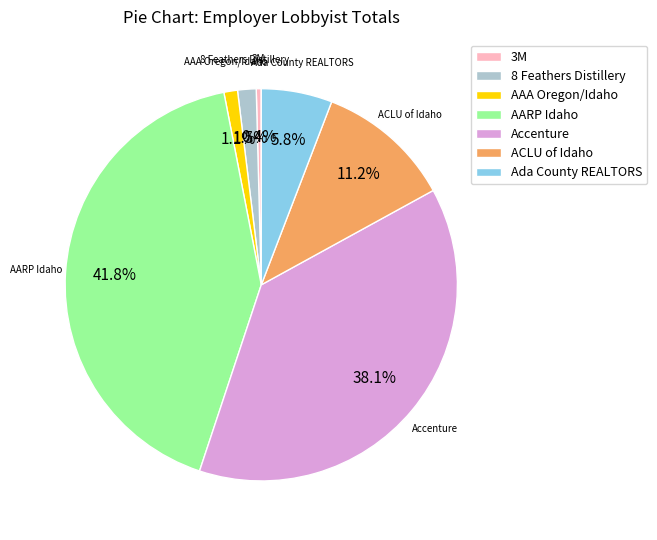

What is the largest slice in the pie chart?

AARP Idaho